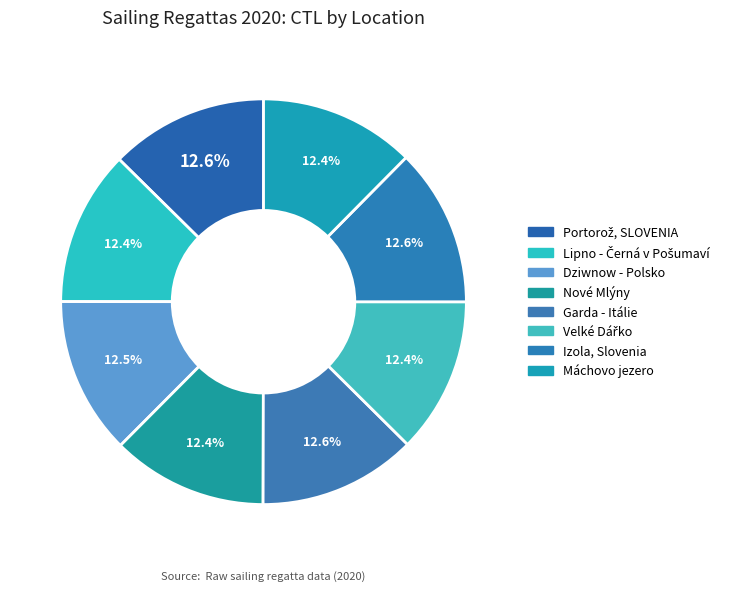

The Lipno - Černá v Pošumaví slice represents 27% of the pie. True or false?

False